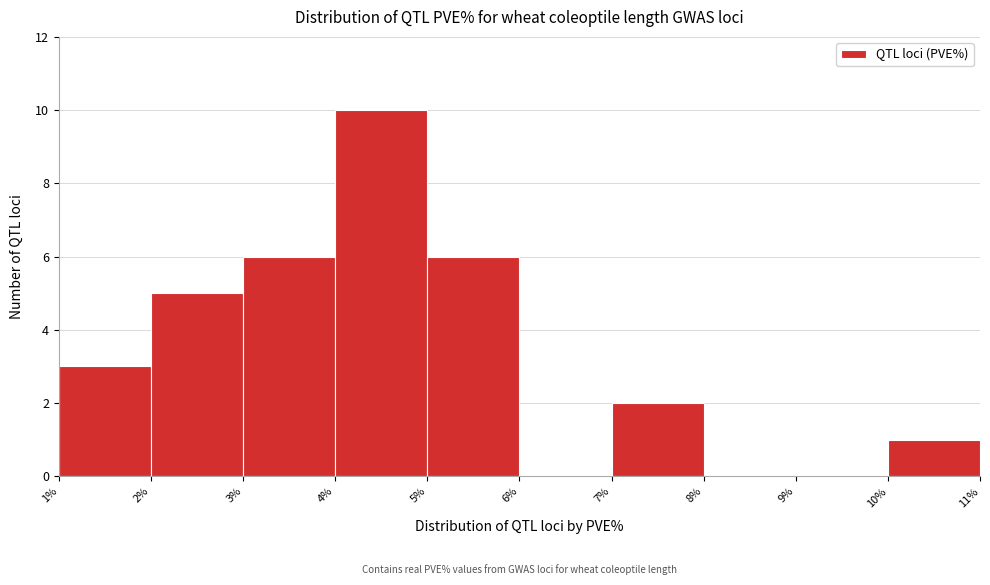

Which range on the x-axis has the tallest bar?

4% to 5%